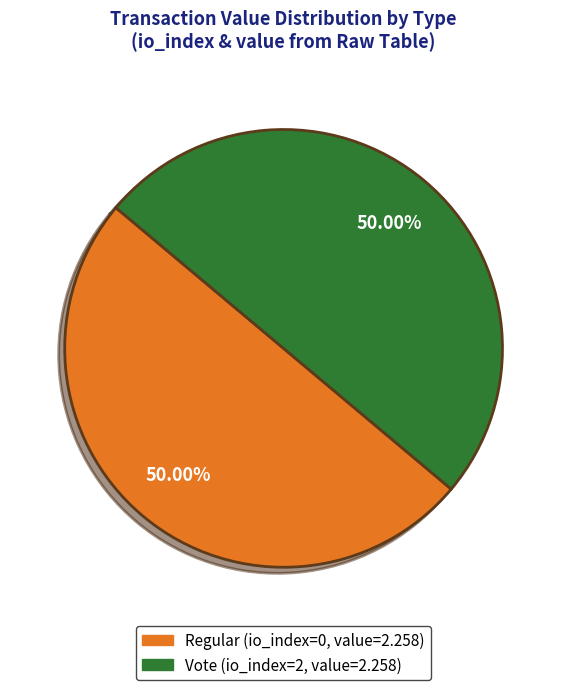

To the nearest percent, what is the difference between the Vote and Regular slice percentages?

0%